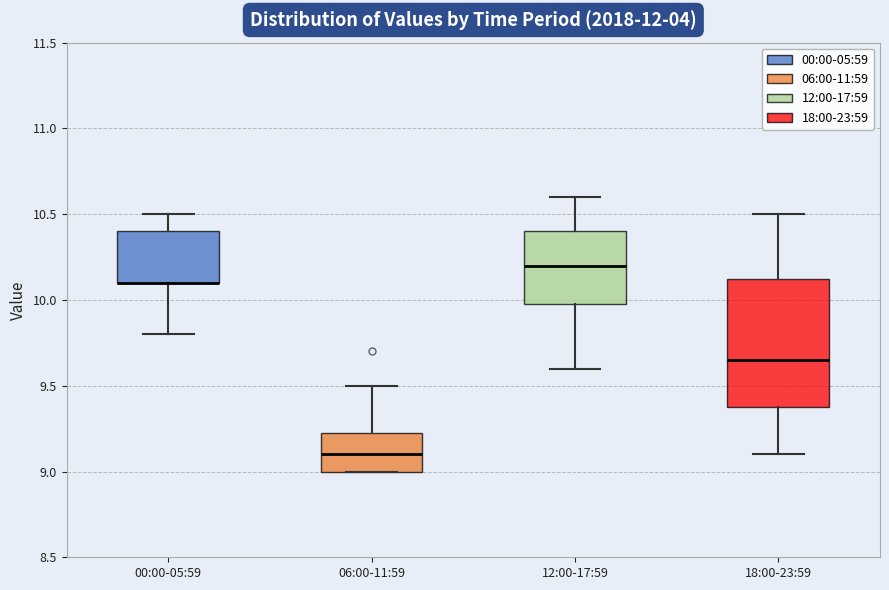

Which box is the tallest, from its lower edge to its upper edge?

18:00-23:59